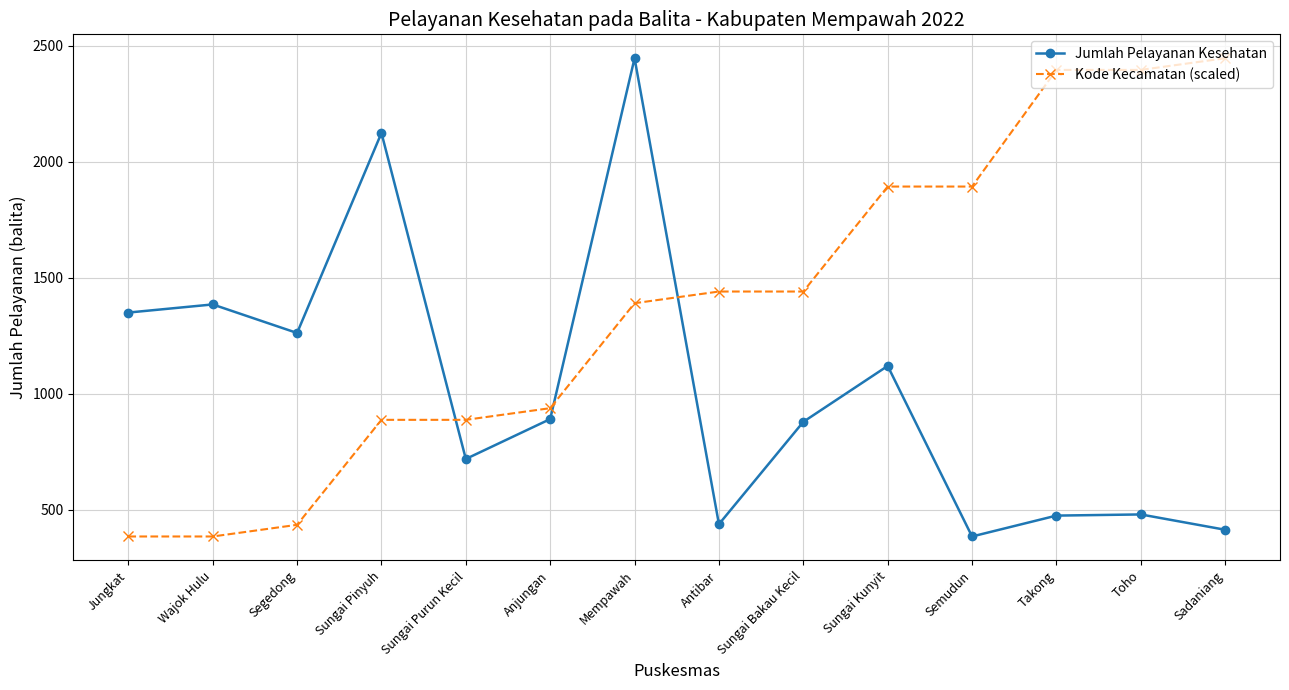

Rank the series at Toho from lowest to highest value.

Jumlah Pelayanan Kesehatan, Kode Kecamatan (scaled)